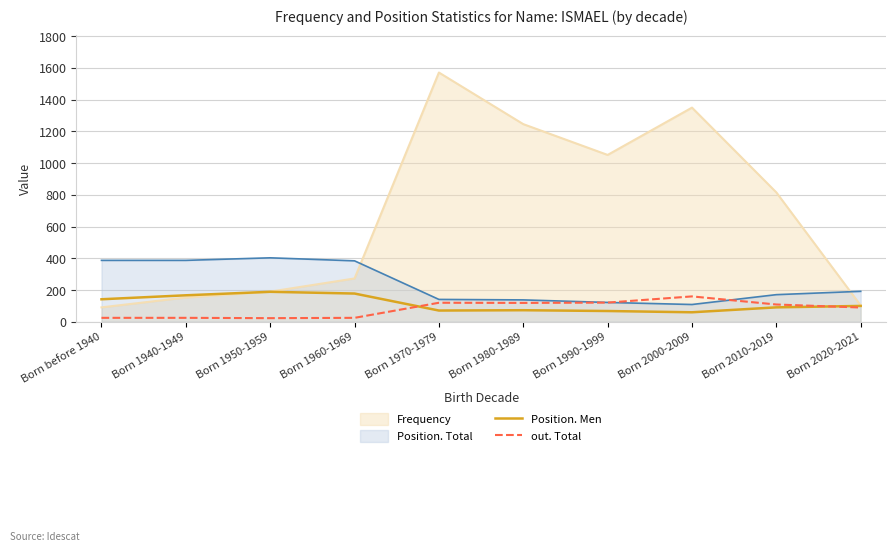

True or false: out. Total and Position. Men cross at least once.

True